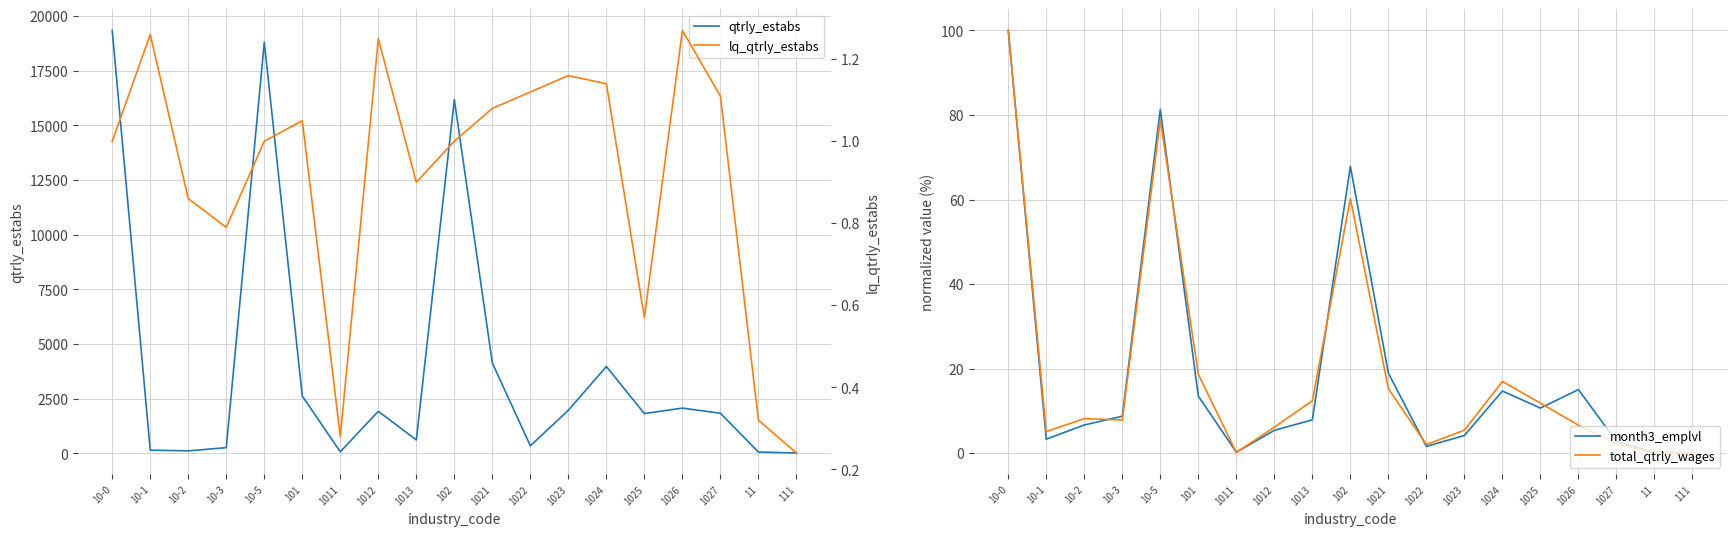

How many lines are shown in the chart?

4